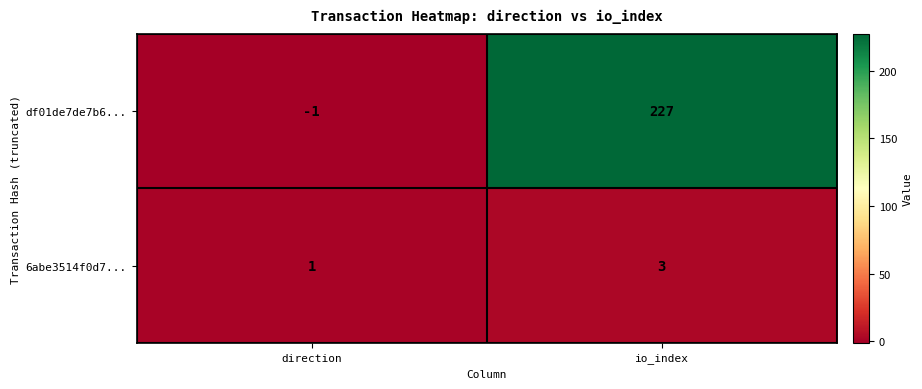

What is the maximum value for df01de7de7b6...?

227